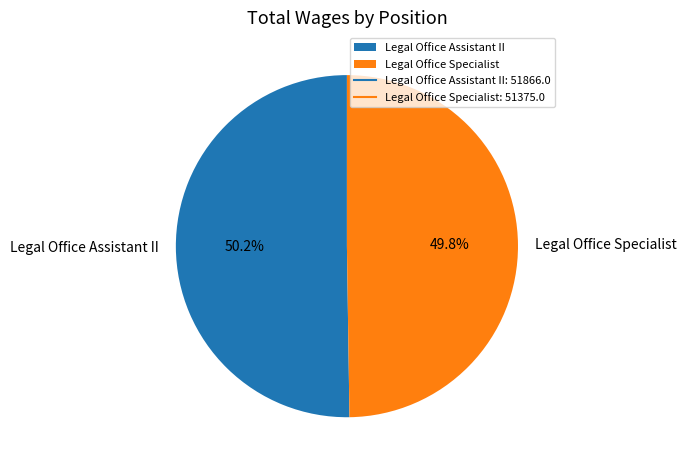

To the nearest percent, what portion does Legal Office Specialist represent?

50%